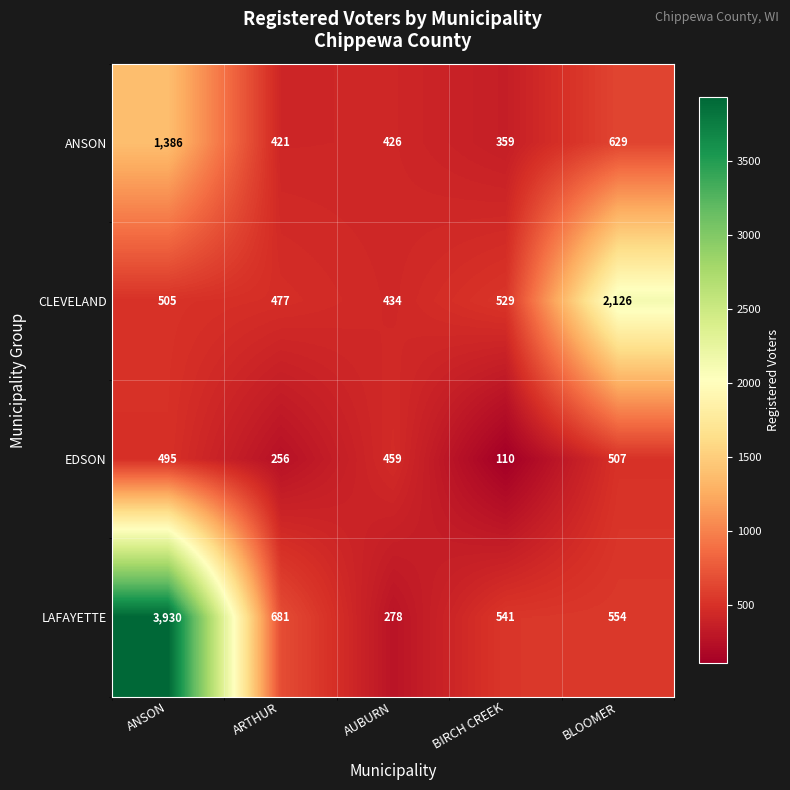

Which category has the highest value in the ANSON series?

ANSON